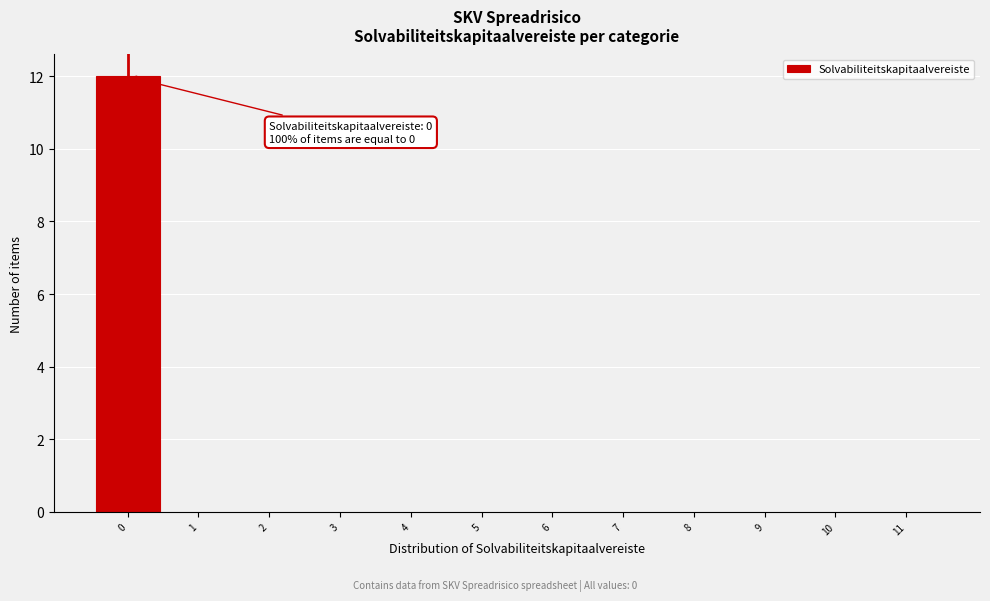

Over which range of the x-axis is the bar tallest?

-0.5 to 0.5